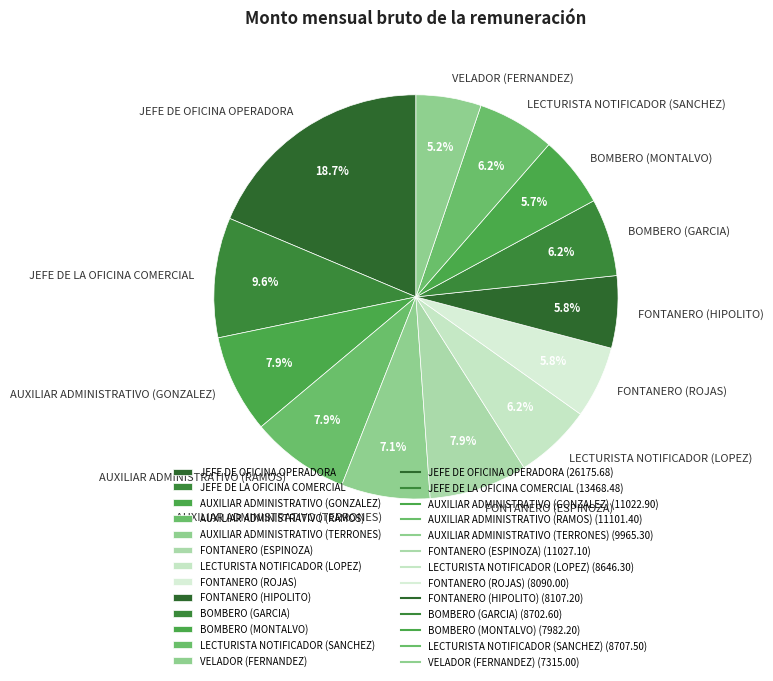

Is there a majority slice in this chart?

No